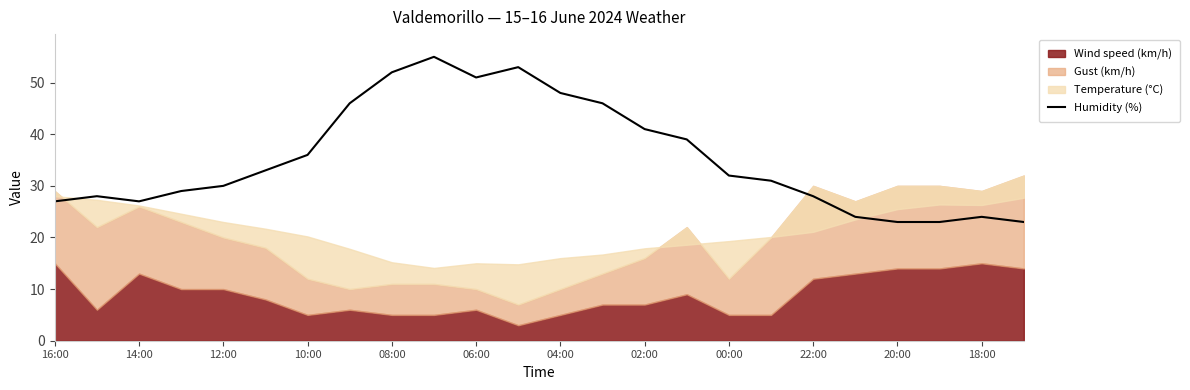

The Humidity (%) series shows 27 at 16:00. True or false?

True